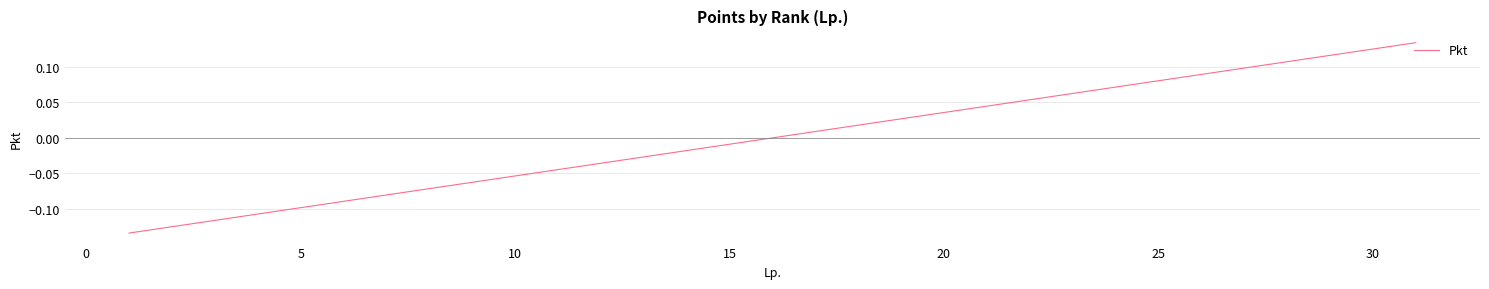

What is the difference between the maximum and minimum values?

0.3